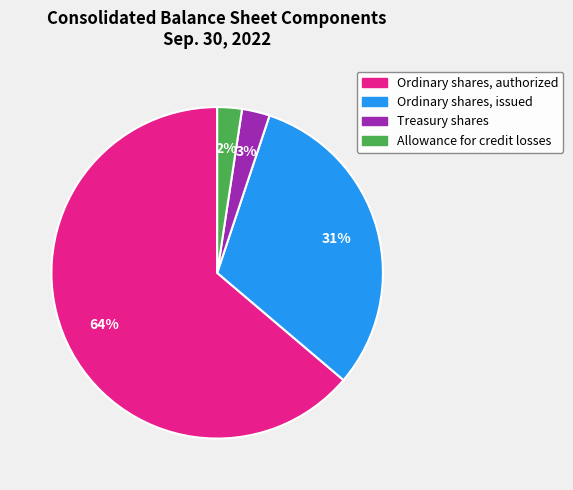

To the nearest percent, what is the average slice percentage?

25%